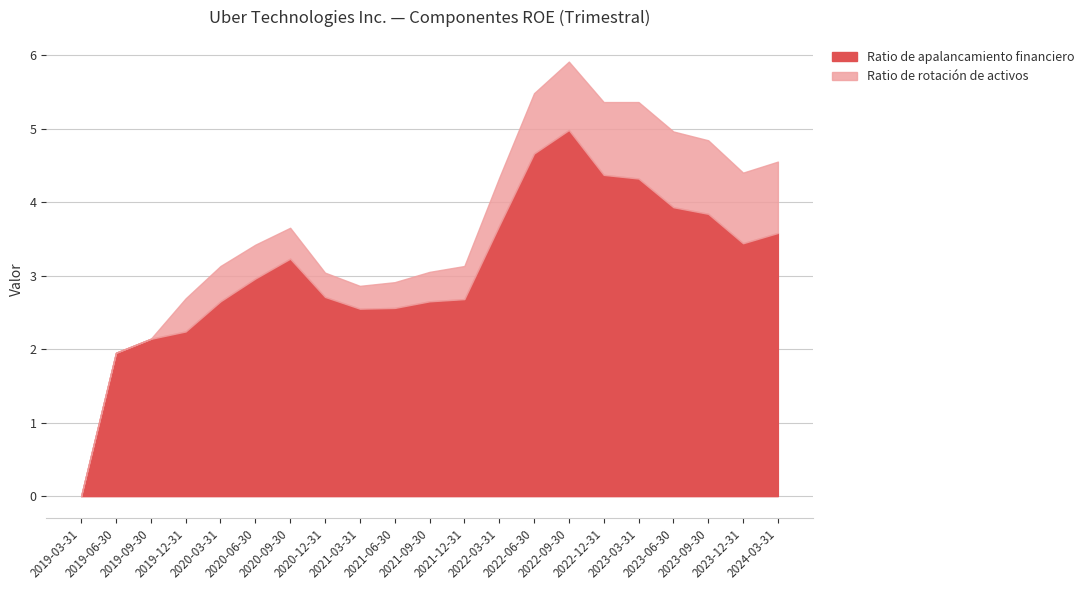

The chart shows a value of 4.3 at 2023-03-31. True or false?

True